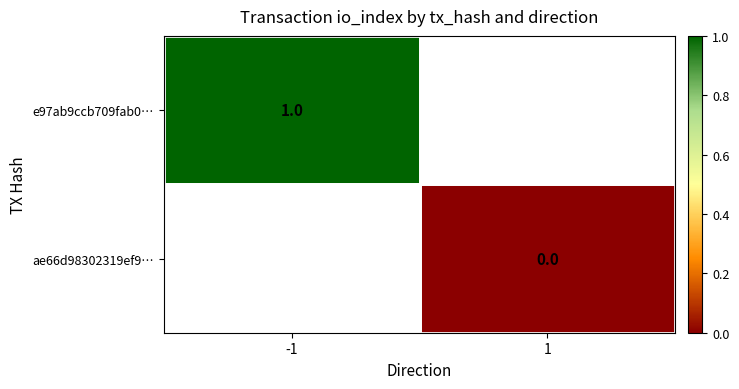

The e97ab9ccb709fab0… series shows 0 at -1. True or false?

False